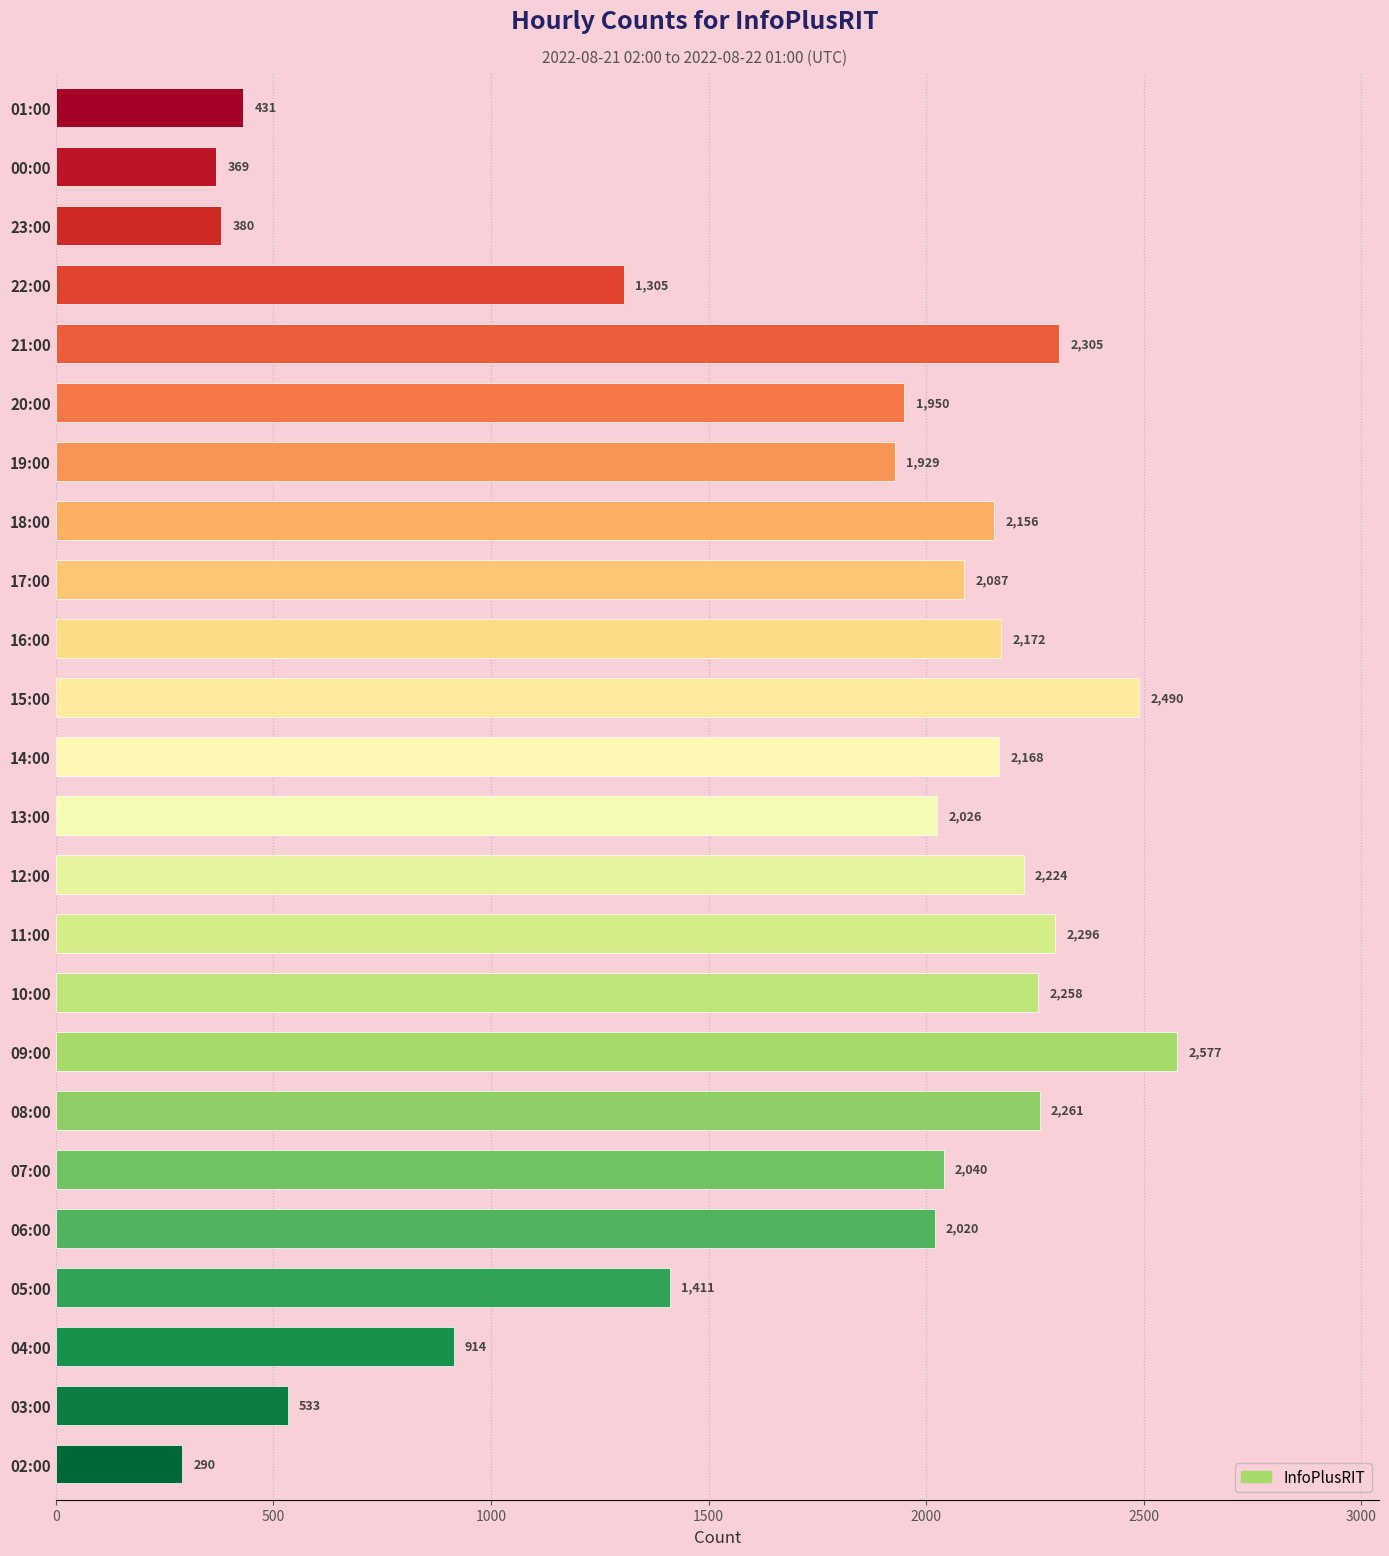

Reading top to bottom, transcribe all the data shown in this chart.

431	369	380	1305	2305	1950	1929	2156	2087	2172	2490	2168	2026	2224	2296	2258	2577	2261	2040	2020	1411	914	533	290